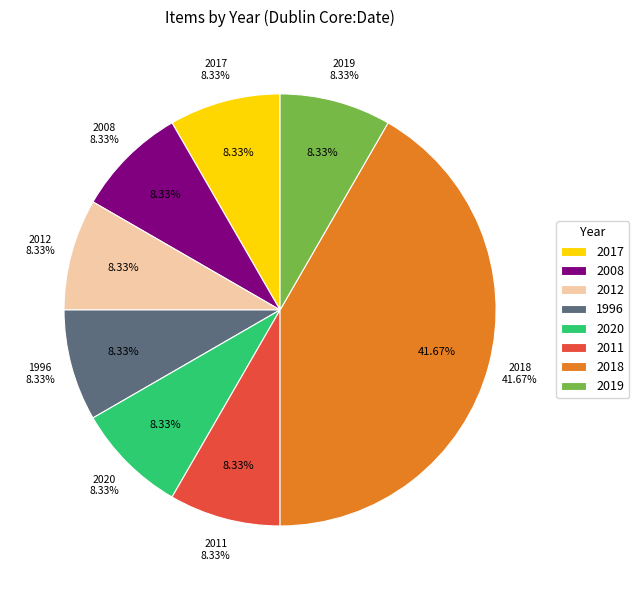

Count the number of slices in the pie.

8